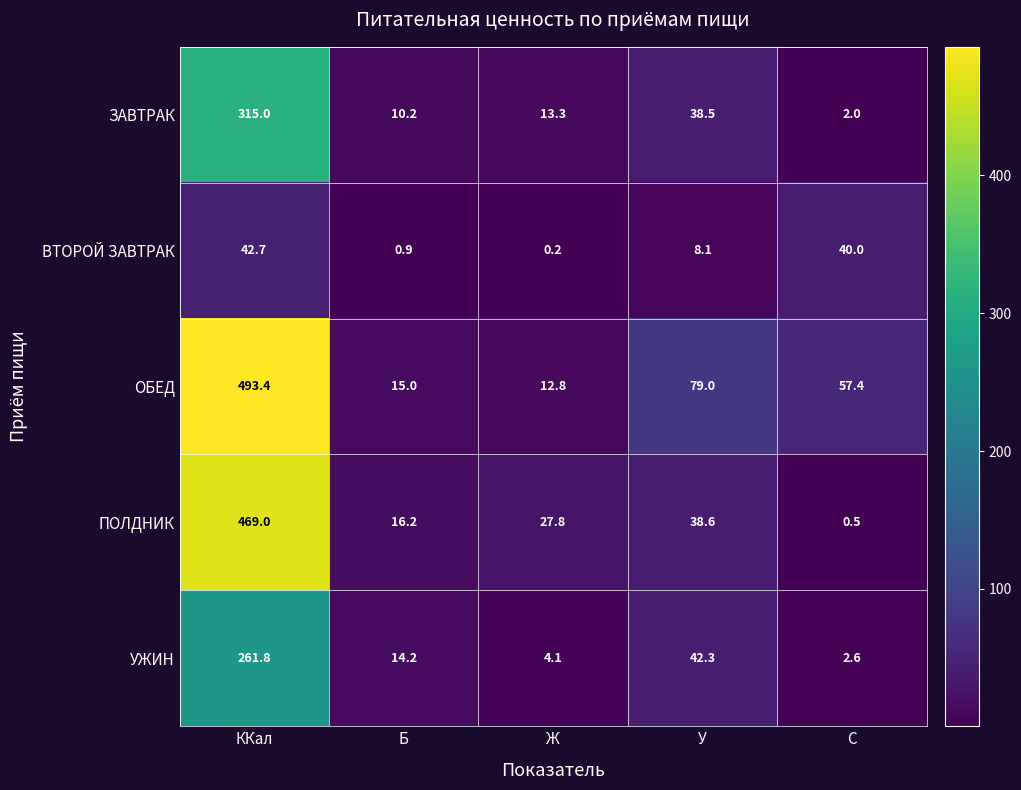

Which series changed the most between Б and Ж?

ПОЛДНИК